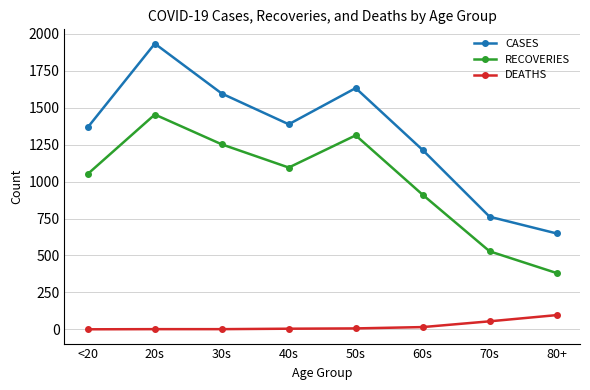

How many values in the CASES series are below 1388?

4